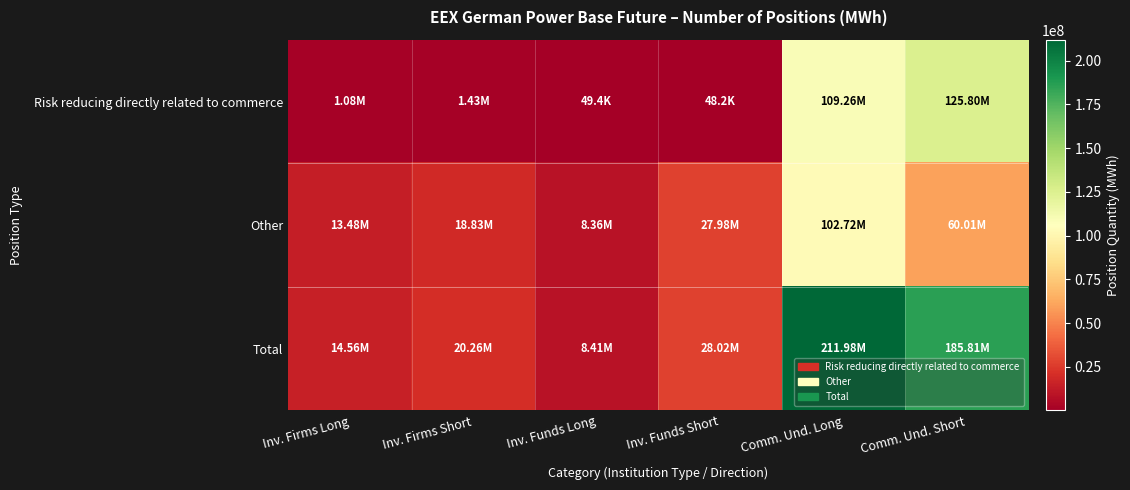

What is the greatest value displayed?

211979837.4